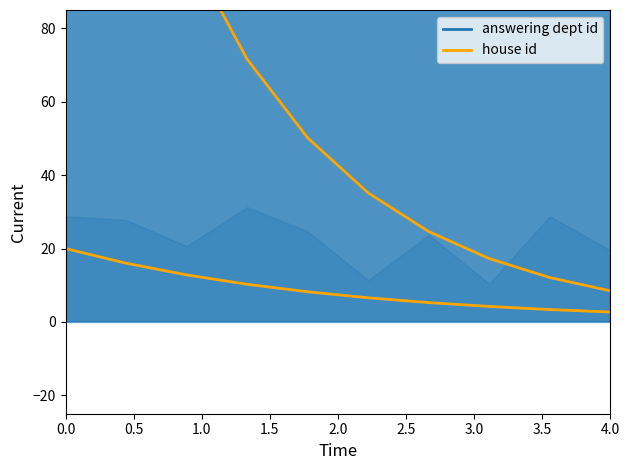

Reading left to right, transcribe all the data shown in this chart.

208.0	145.8	102.1	71.6	50.2	35.2	24.6	17.3	12.1	8.5